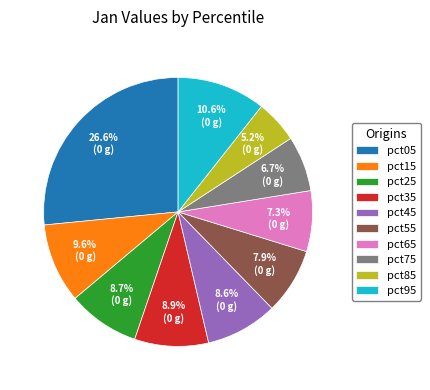

What is the total percentage of pct85 and pct65?

12.5%